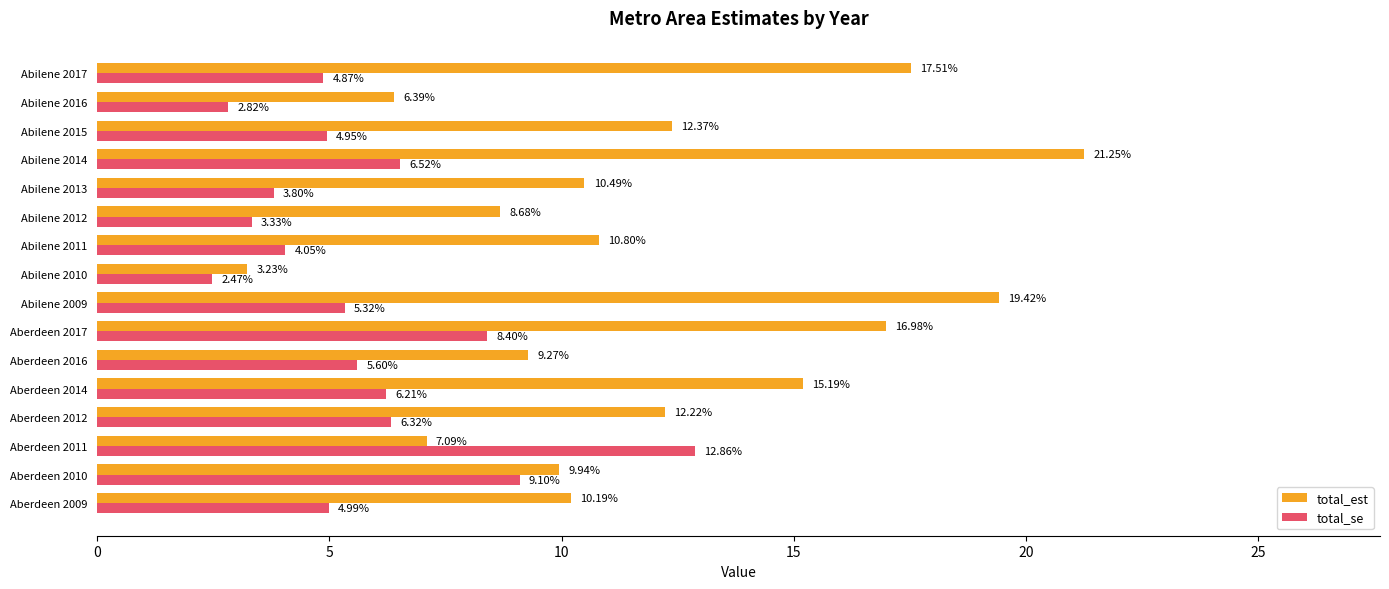

At which category is the sum across all series the highest?

Abilene 2014